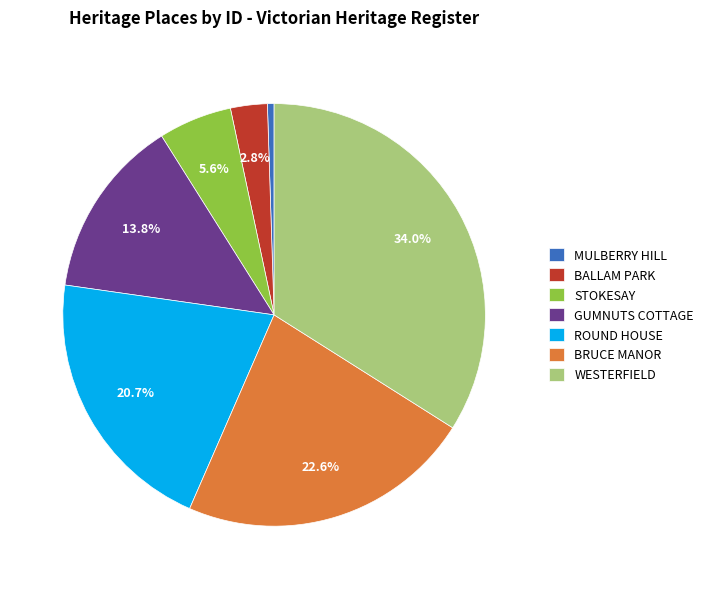

To the nearest percent, what is the difference between the GUMNUTS COTTAGE and WESTERFIELD slice percentages?

20%